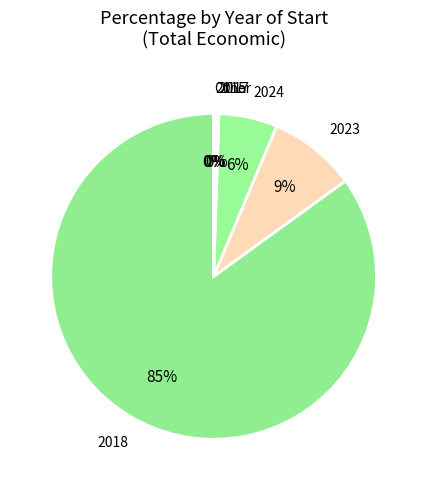

Does any single category account for the majority?

Yes